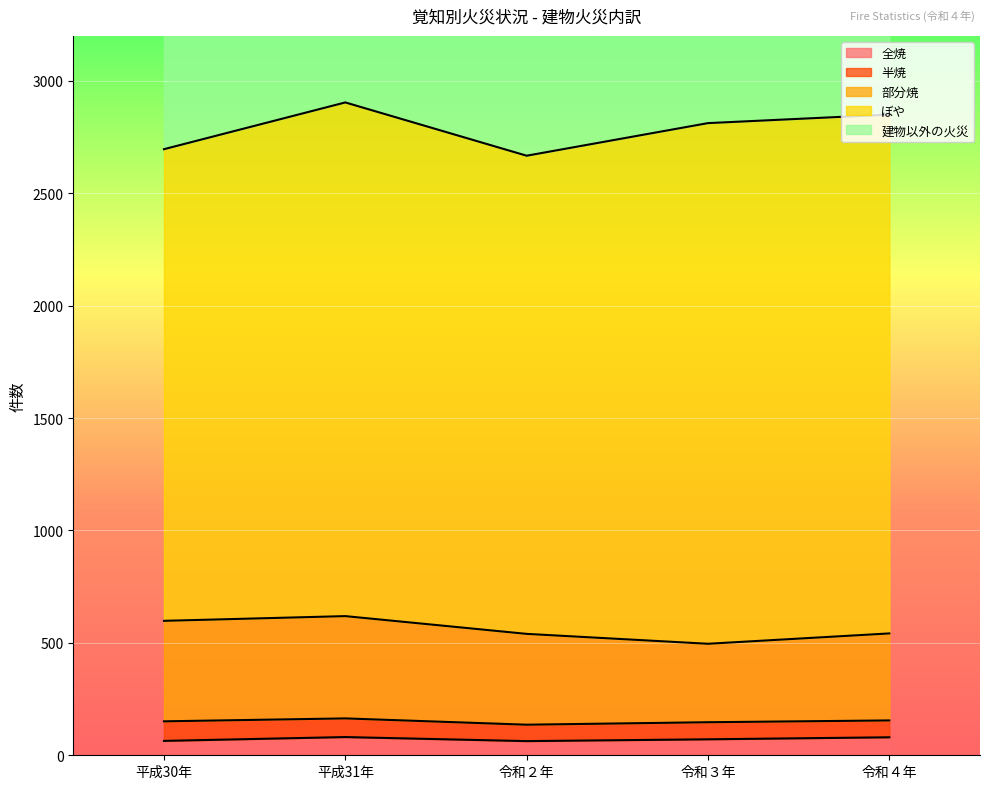

True or false: 全焼 and ぼや cross at least once.

False